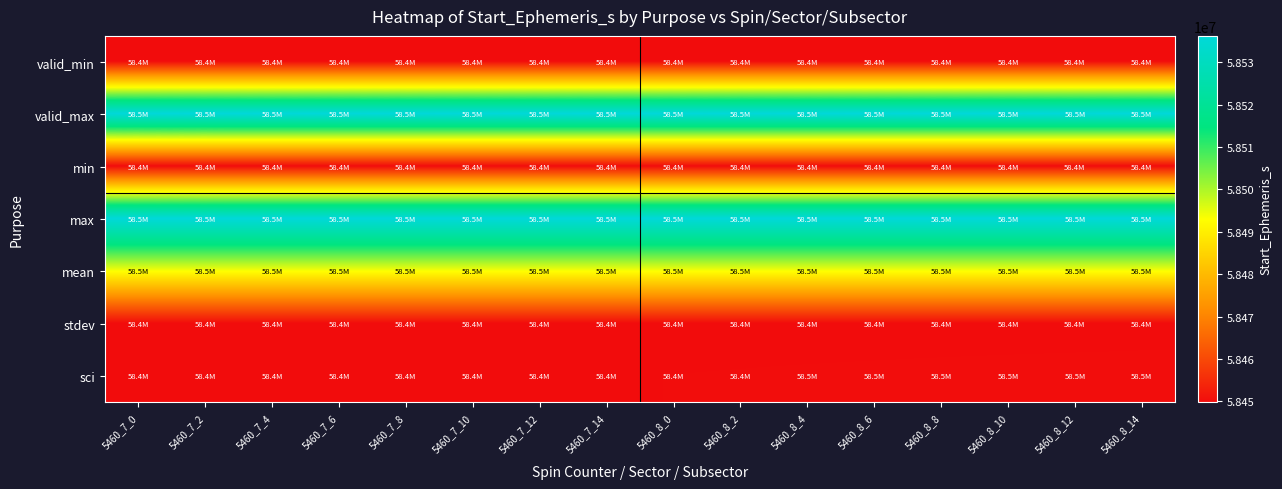

What is the greatest value displayed?

58536199.0